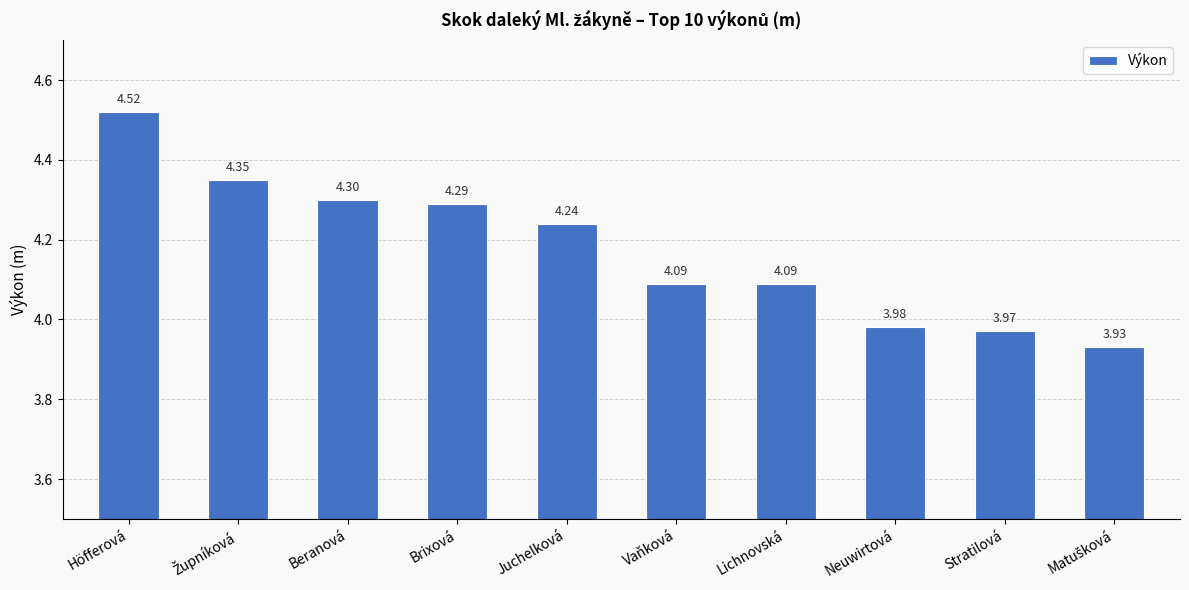

The chart shows a value of 2.8 at Beranová. True or false?

False